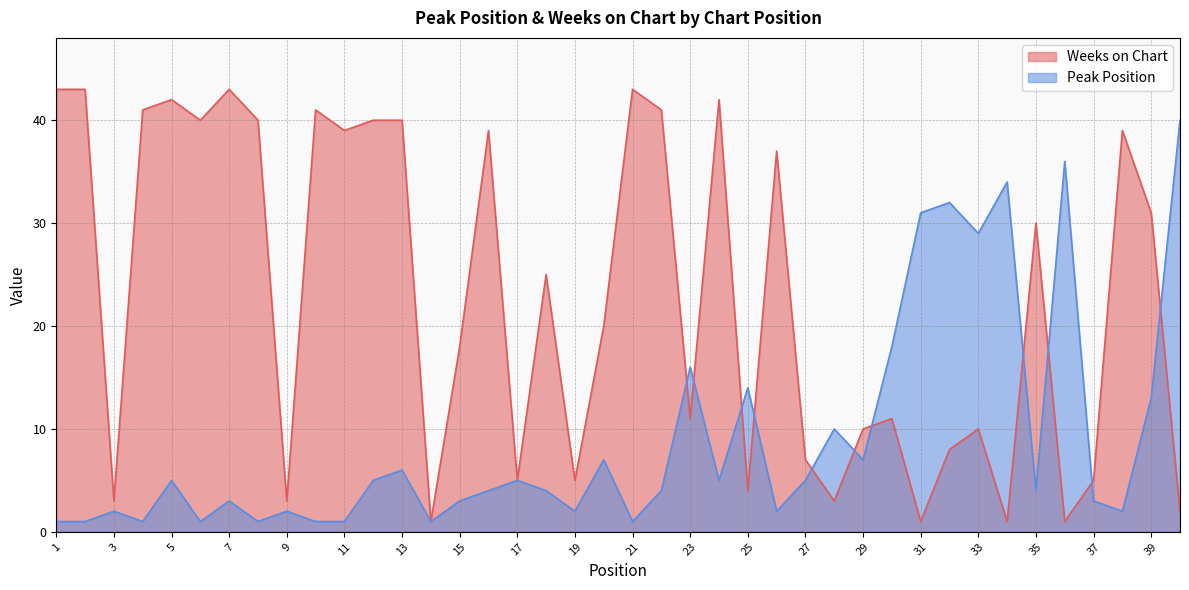

Reading right to left, list all the values displayed in this chart.

Peak Position: 40	13	2	3	36	4	34	29	32	31	18	7	10	5	2	14	5	16	4	1	7	2	4	5	4	3	1	6	5	1	1	2	1	3	1	5	1	2	1	1
Weeks on Chart: 2	31	39	5	1	30	1	10	8	1	11	10	3	7	37	4	42	11	41	43	20	5	25	5	39	18	1	40	40	39	41	3	40	43	40	42	41	3	43	43